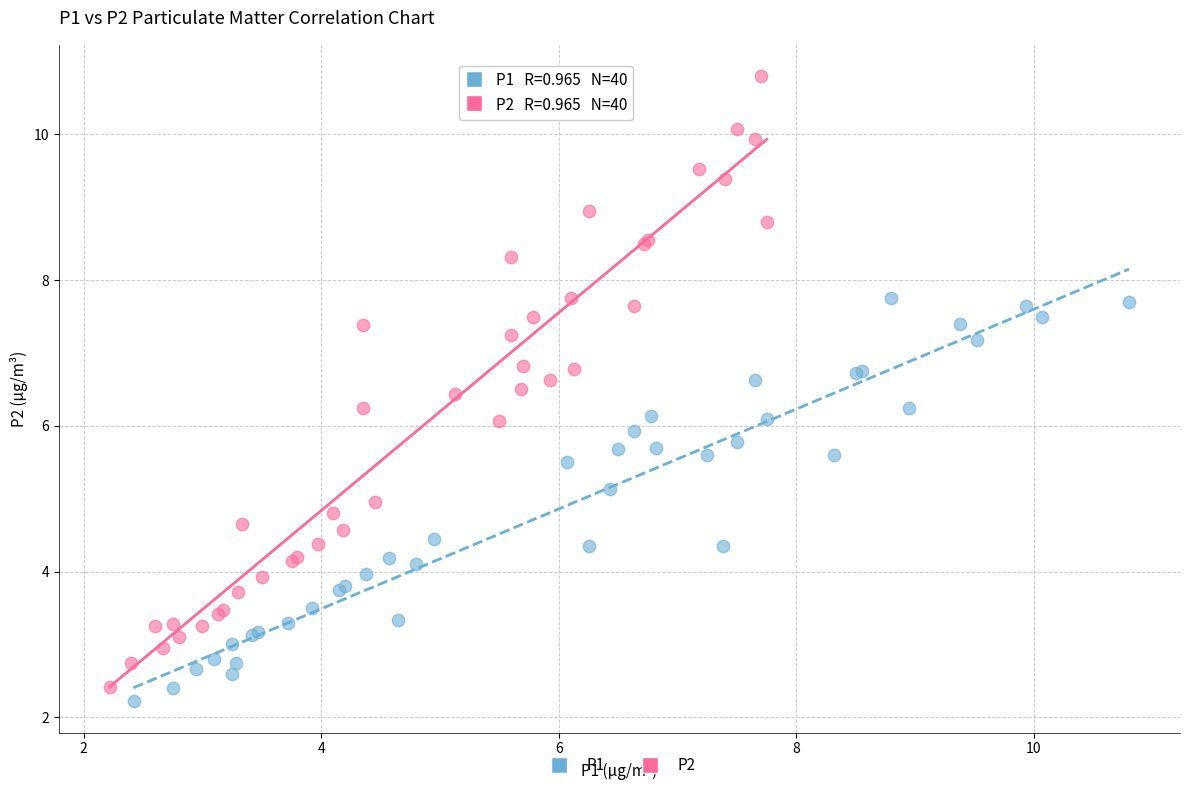

Which series contains the highest Y value?

P2